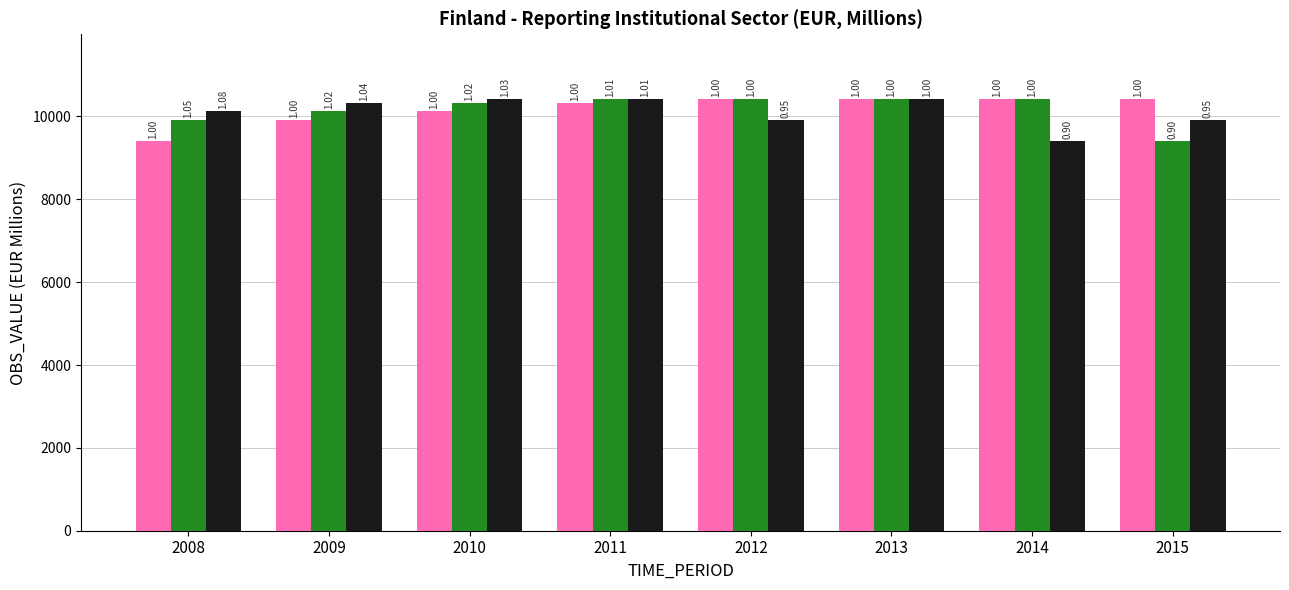

What are all the series names shown in the legend?

WiredTiger, RocksDB, PebblesDB